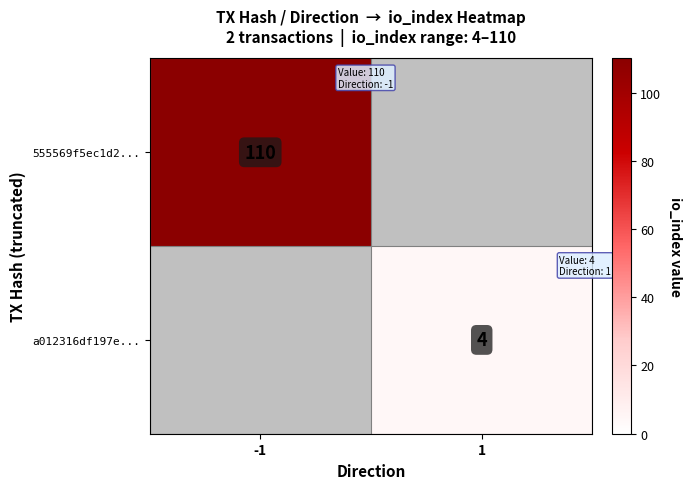

The 555569f5ec1d2... series shows 56.7 at -1. True or false?

False